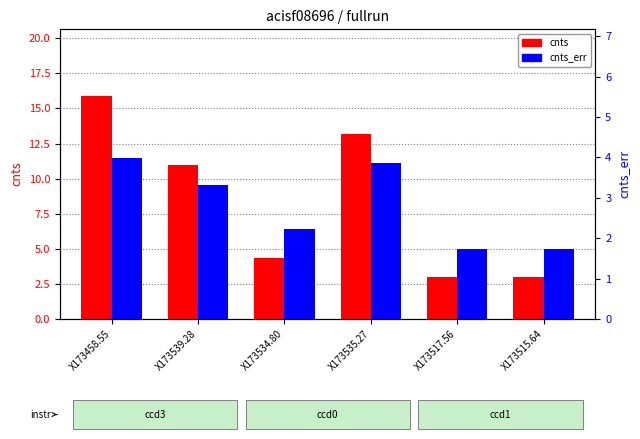

How many groups of bars are there?

6